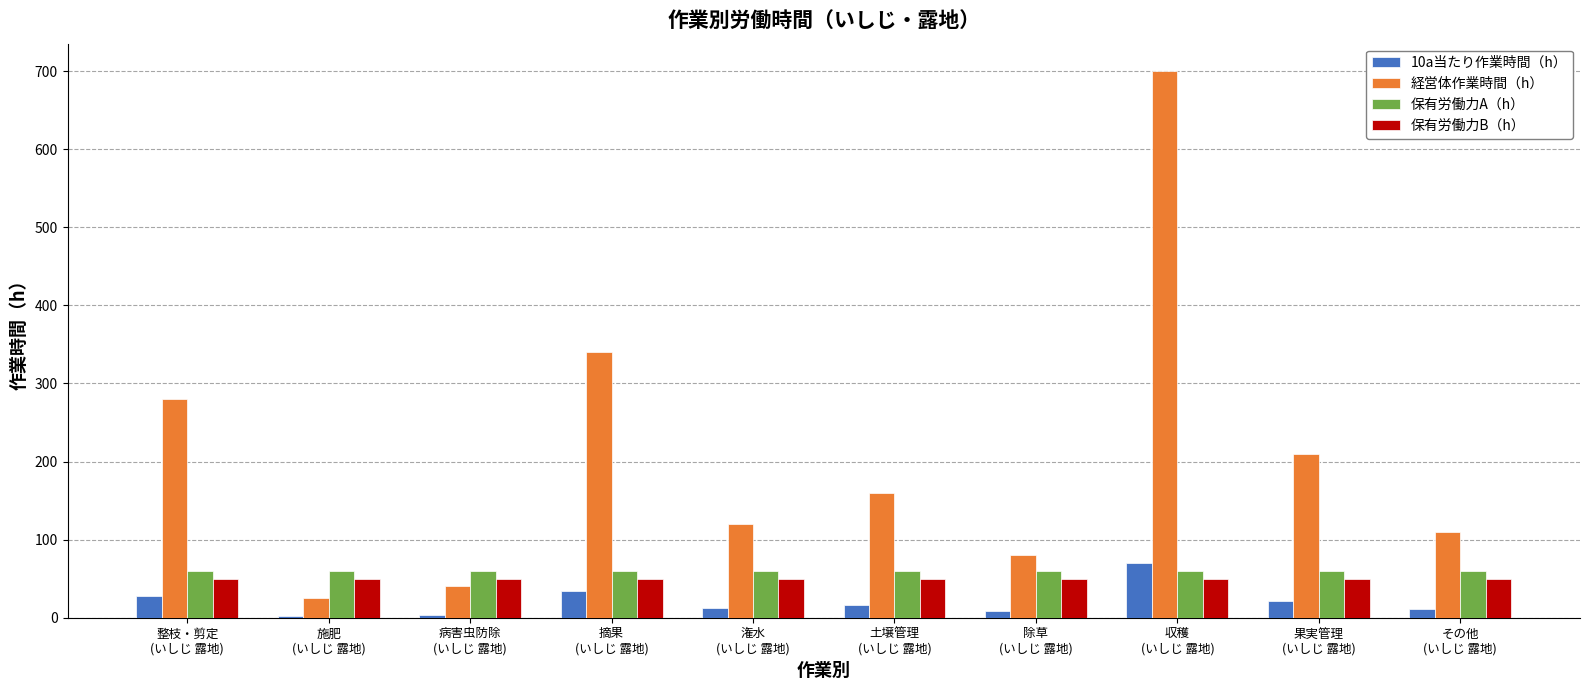

Count the number of data series in this chart.

4